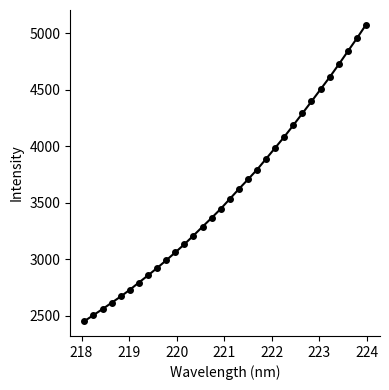

What is the smallest value displayed?

2453.7